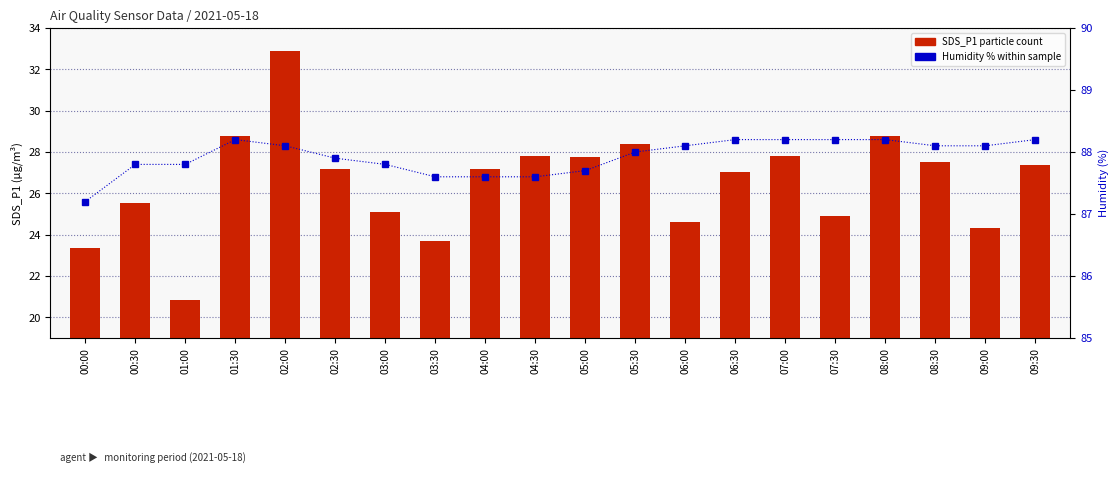

Reading left to right, list all the values displayed in this chart.

SDS_P1 (particle count): 23.4	25.5	20.9	28.8	32.9	27.2	25.1	23.7	27.2	27.8	27.8	28.4	24.6	27.1	27.8	24.9	28.8	27.5	24.3	27.4
Humidity (%): 87.2	87.8	87.8	88.2	88.1	87.9	87.8	87.6	87.6	87.6	87.7	88.0	88.1	88.2	88.2	88.2	88.2	88.1	88.1	88.2